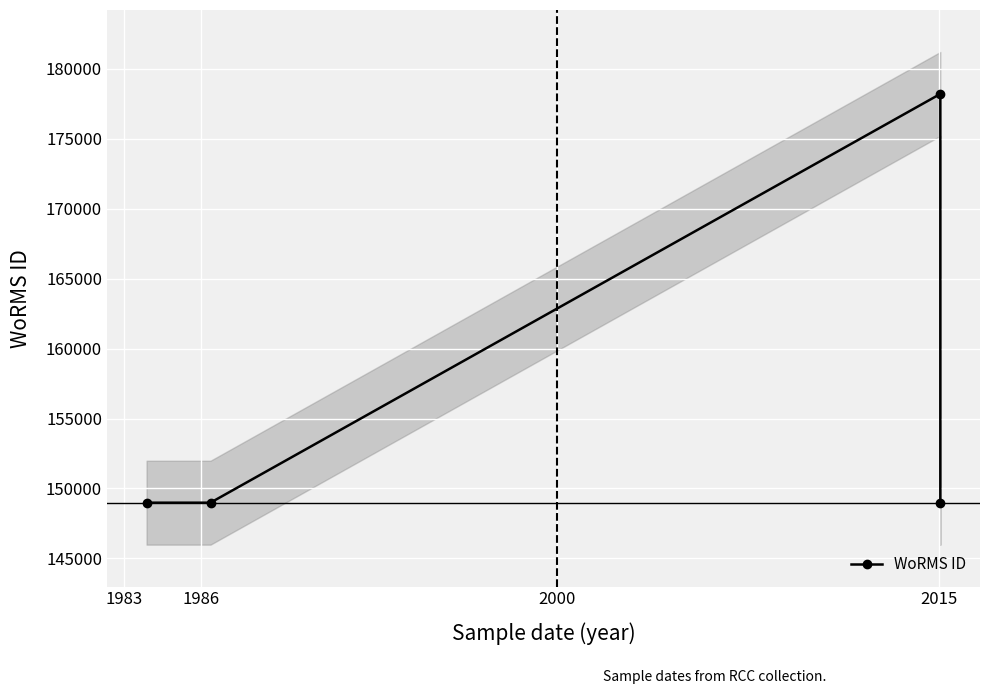

What is the value of the 4th point from the left?

148985